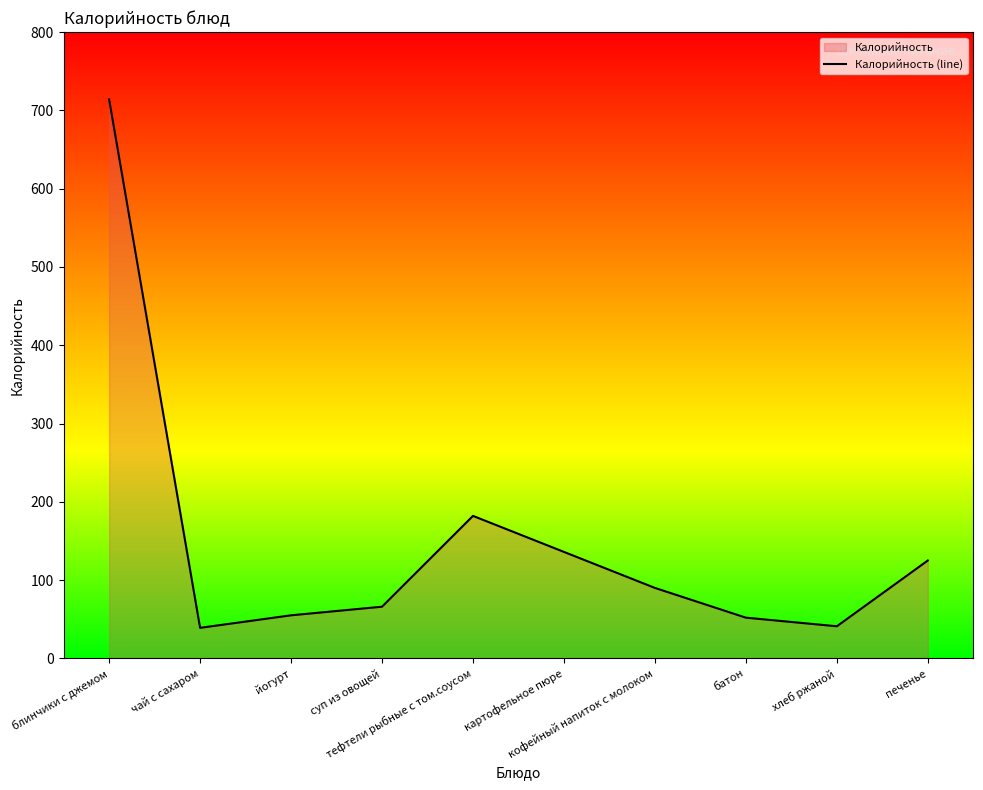

At which category does the data reach its first local valley?

чай с сахаром